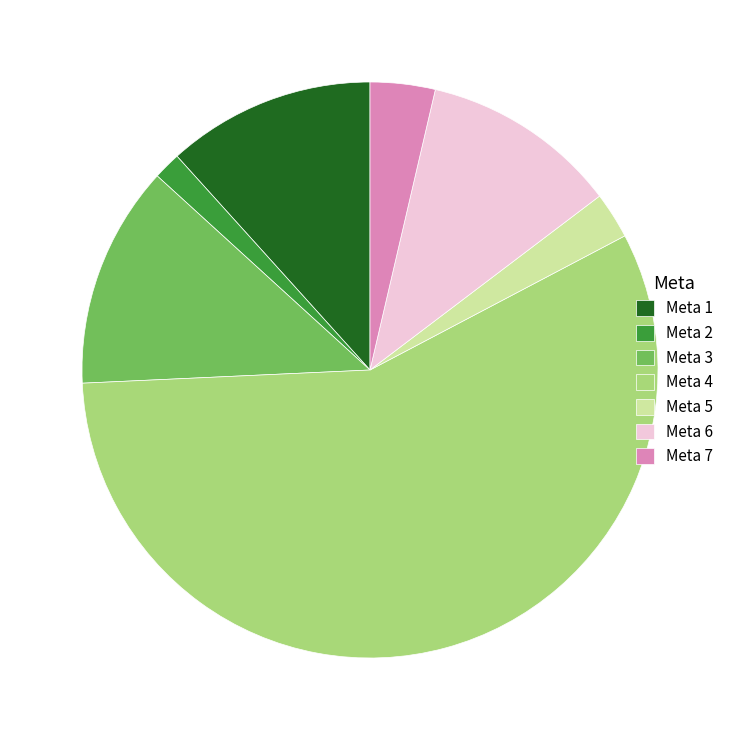

What is the smallest slice in the pie chart?

Meta 2